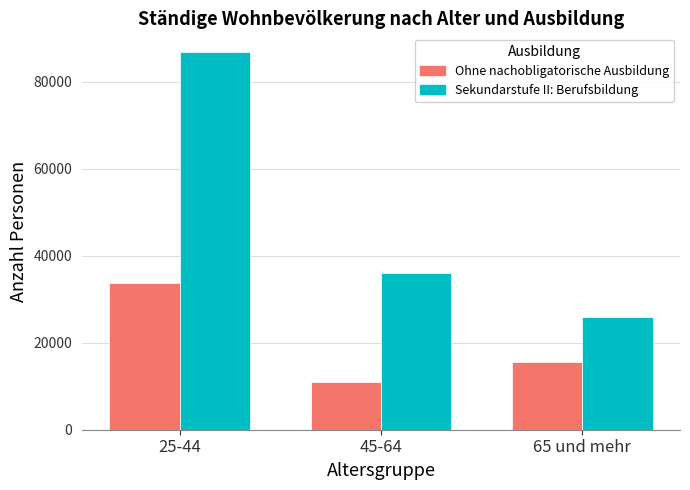

Which series changed the most between 45-64 and 65 und mehr?

Sekundarstufe II: Berufsbildung